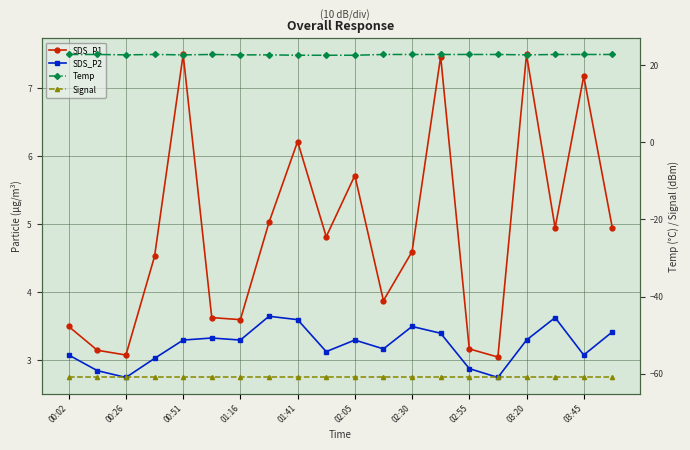

True or false: Temp and SDS_P1 cross at least once.

False